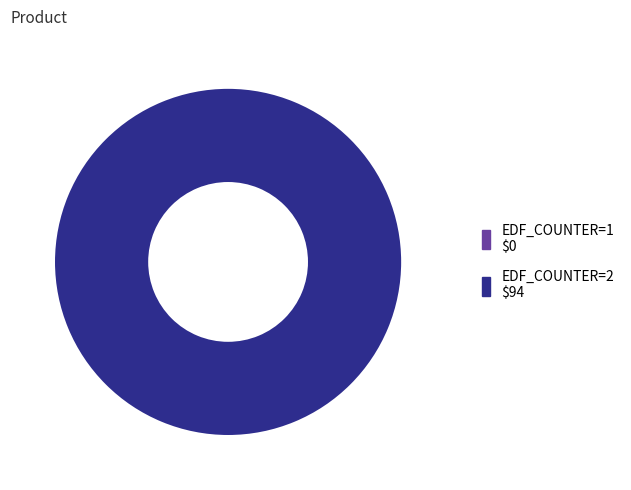

Which slice is the largest?

EDF_COUNTER=2